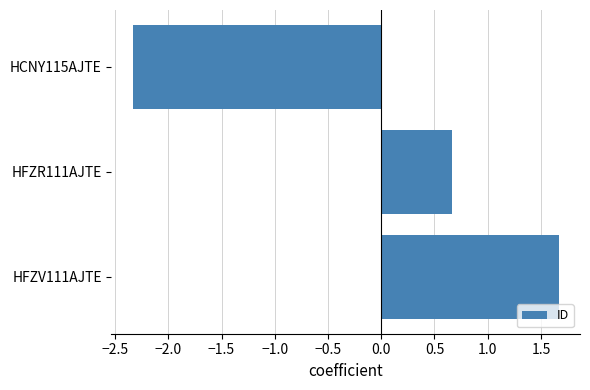

Reading bottom to top, extract all data points from this chart.

HFZV111AJTE=1.7	HFZR111AJTE=0.7	HCNY115AJTE=-2.3